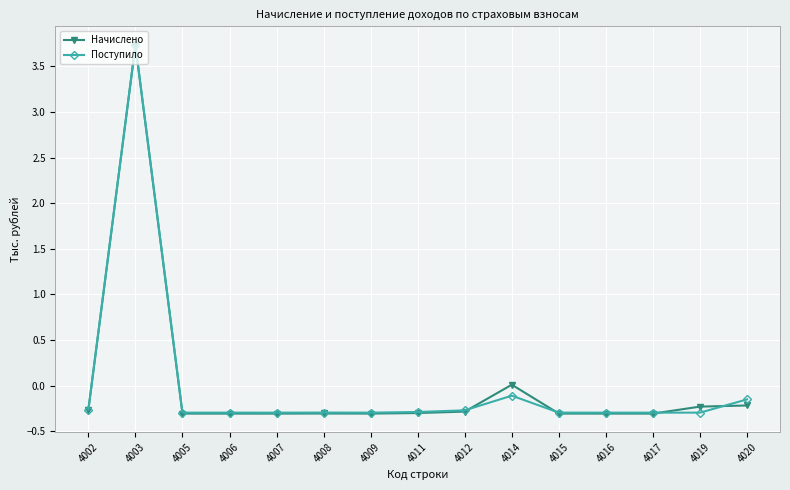

Where is the first local maximum for Начислено?

4003